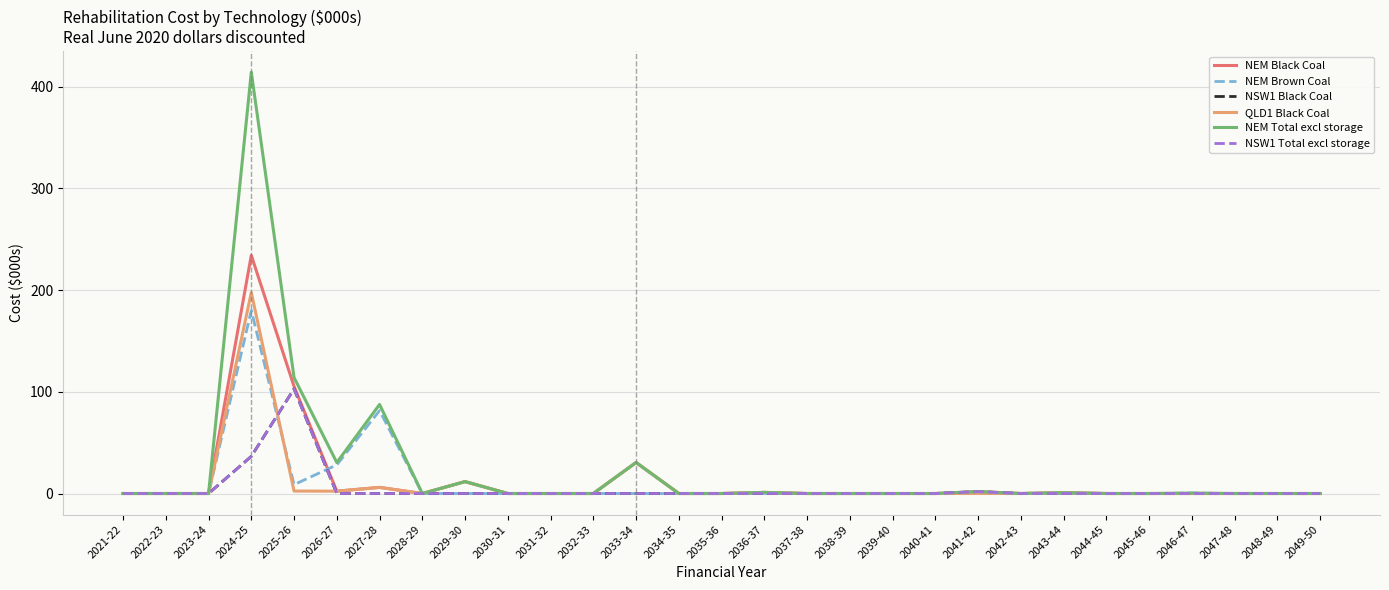

Rank the series at 2039-40 from highest to lowest value.

NEM Black Coal, NEM Brown Coal, NSW1 Black Coal, QLD1 Black Coal, NEM Total excl storage, NSW1 Total excl storage